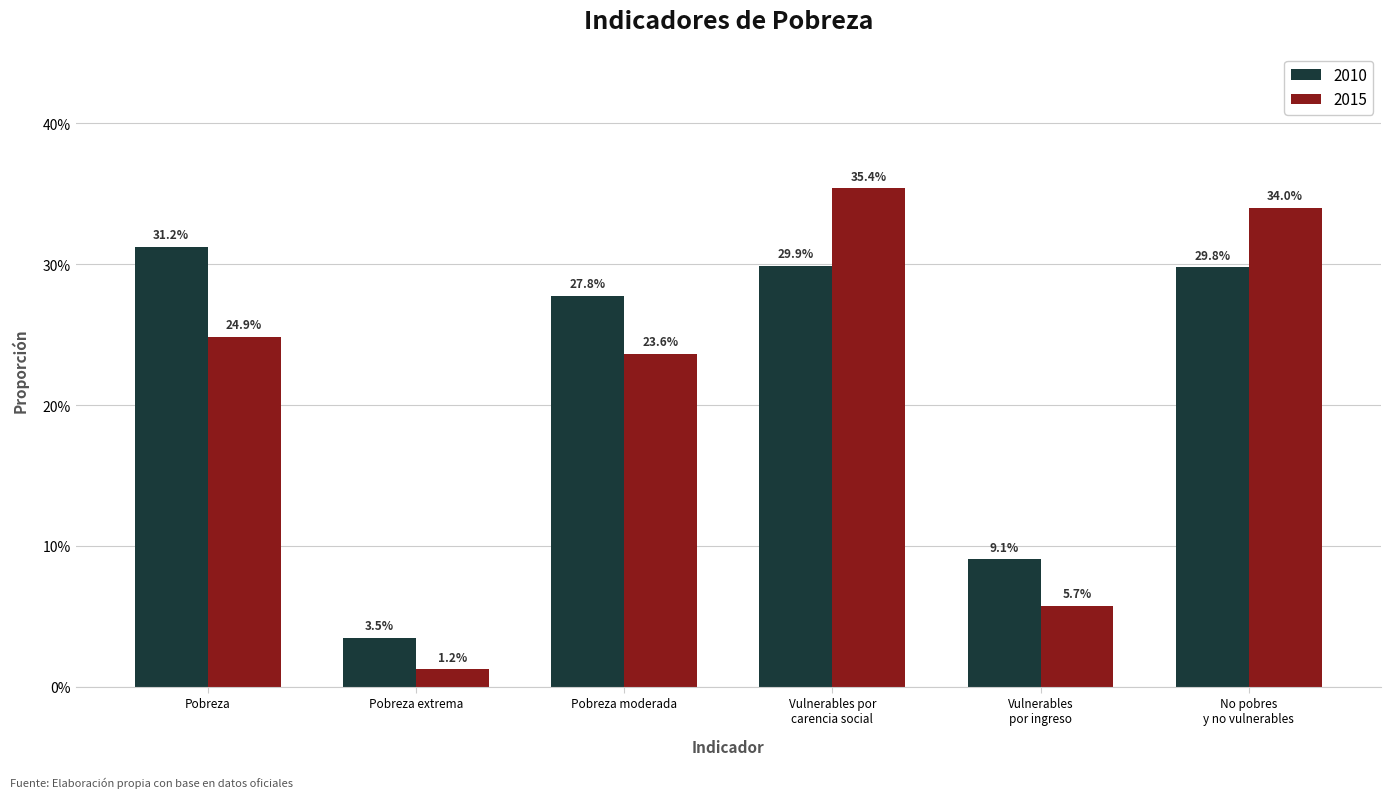

What is the total value across all series at Pobreza moderada?

0.5